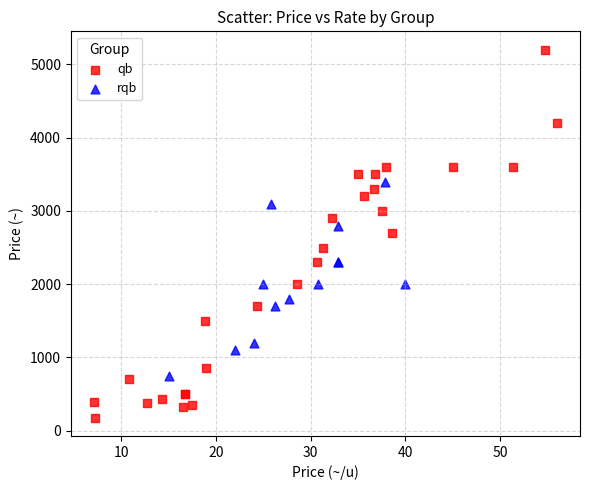

Which series contains the highest Y value?

qb